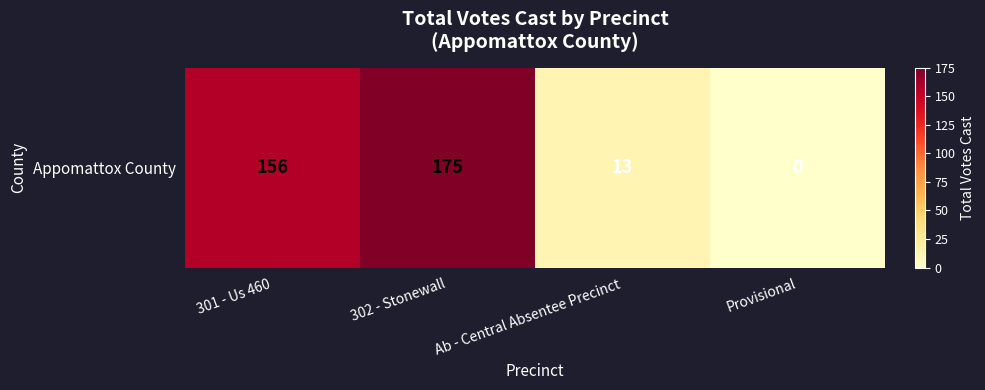

What is the difference between the values at 302 - Stonewall and 301 - Us 460?

19